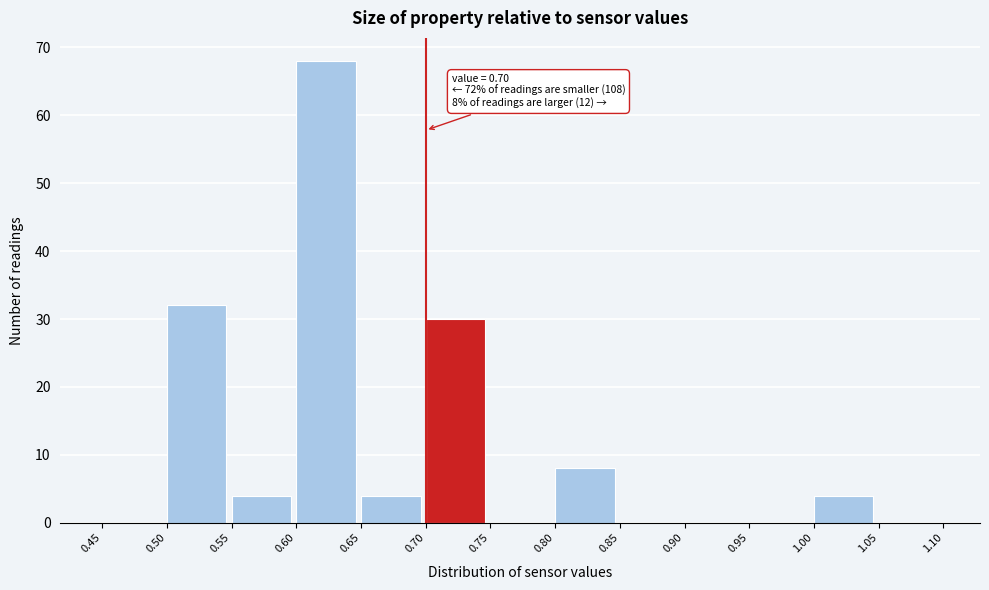

Which range on the x-axis has the tallest bar?

0.60 to 0.65